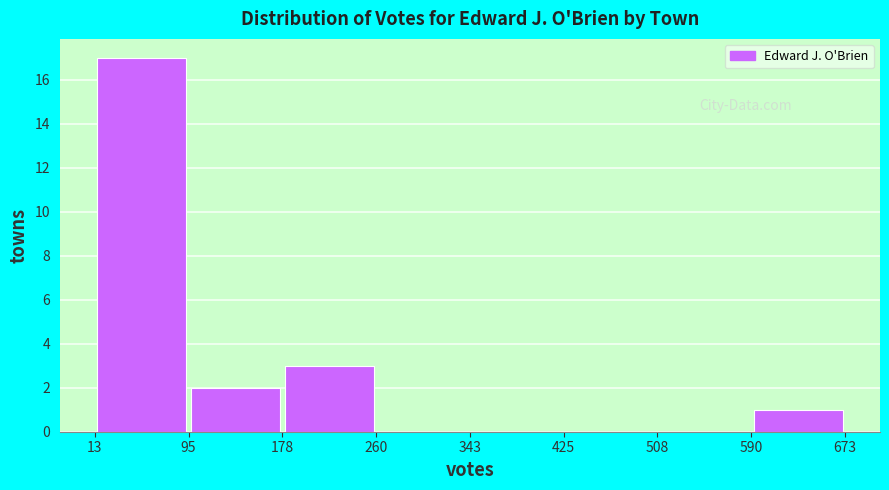

Reading left to right, transcribe this chart: for each bar, give the range it covers on the x-axis and its height. The values are not printed on the chart, so give them approximately, as read against the axis.

13 to 95: 17
95 to 178: 2
178 to 260: 3
260 to 343: 0
343 to 425: 0
425 to 508: 0
508 to 590: 0
590 to 673: 1